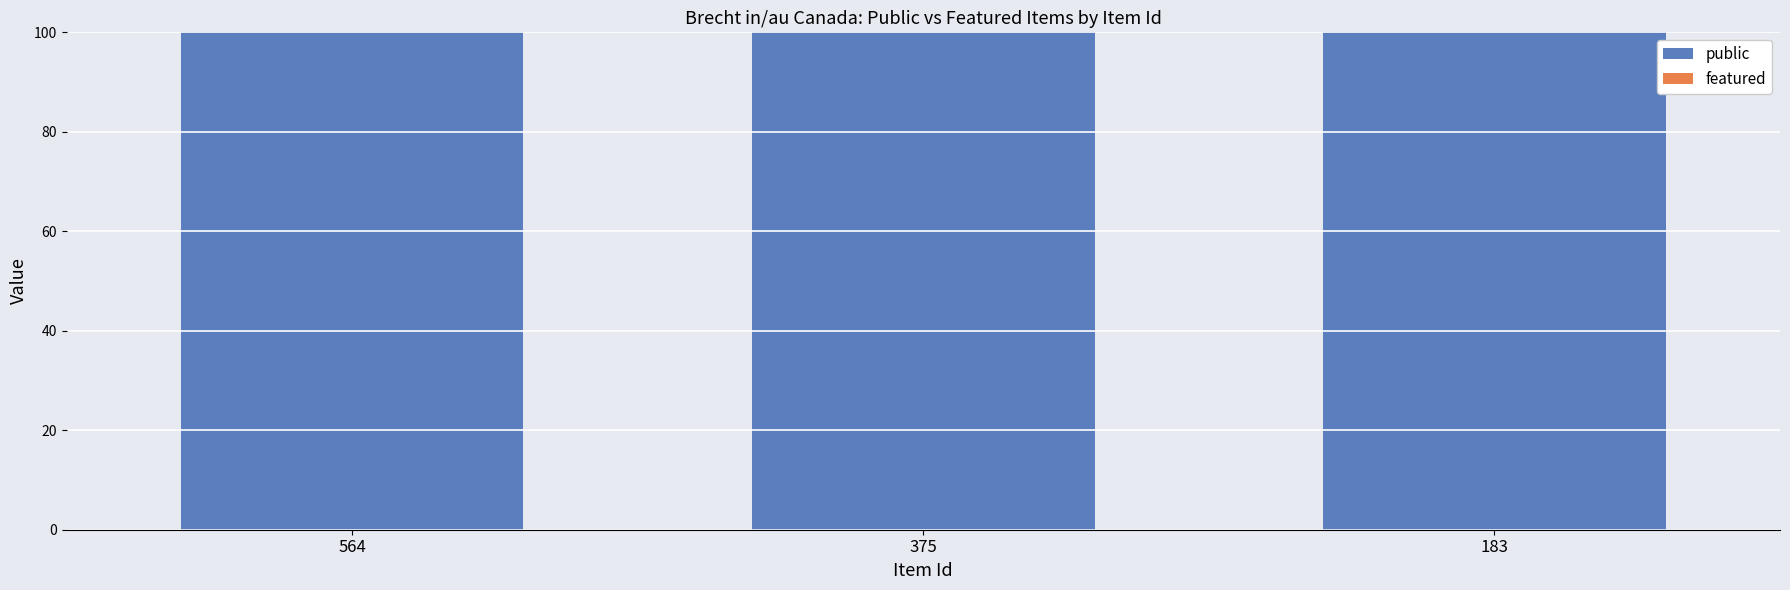

Count the number of data series in this chart.

2